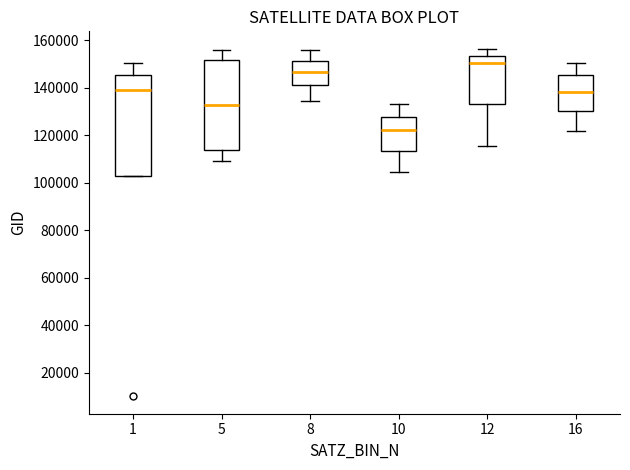

Where does the median line of the box at x = 1 sit on the y-axis? The values are not printed on the chart, so give them approximately, as read against the axis.

138000